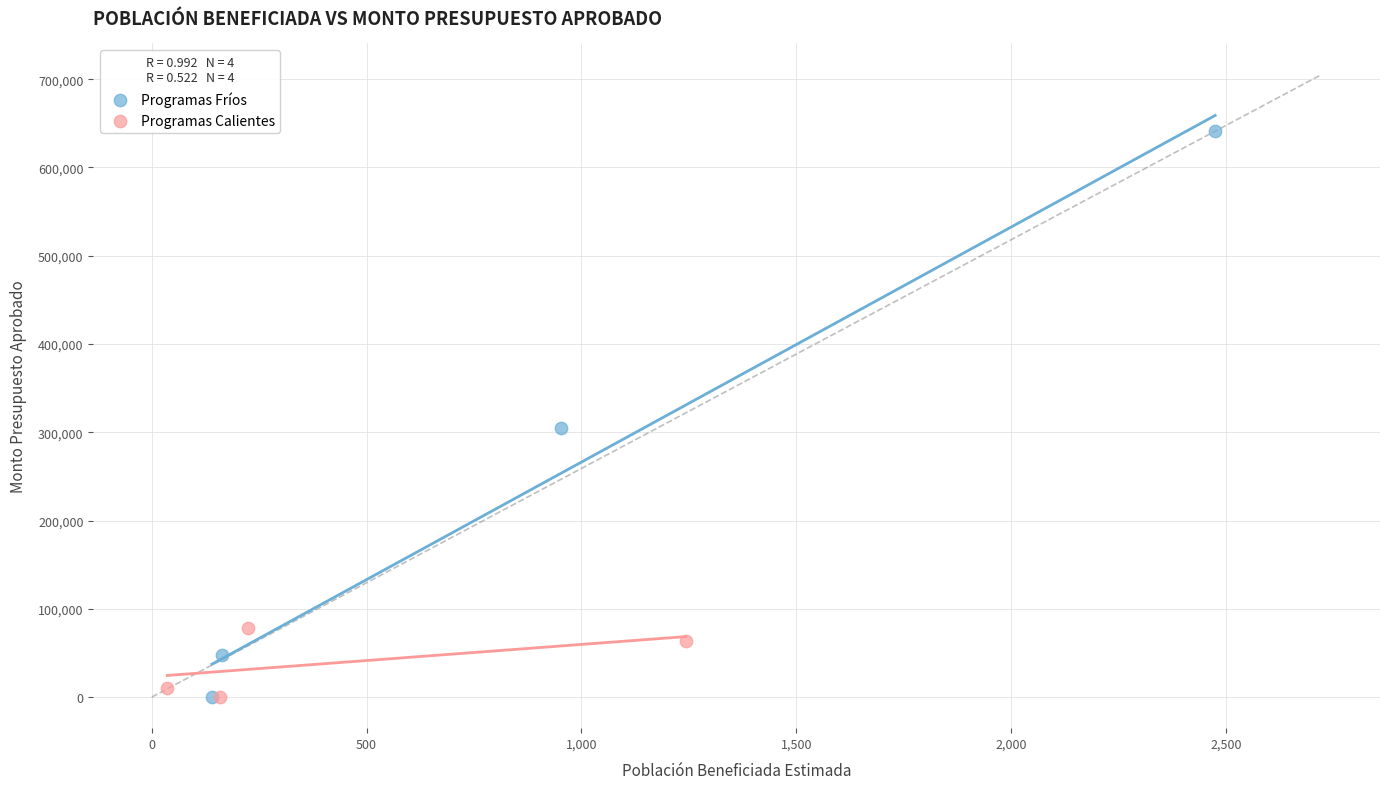

Which series has the widest spread of Y values?

Programas Fríos